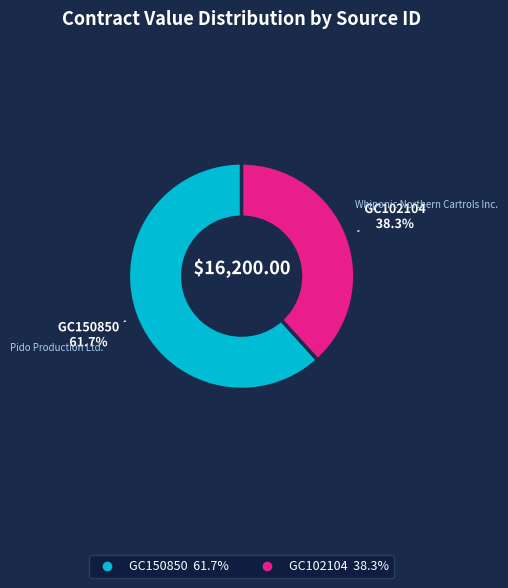

True or false: GC102104 accounts for 25% of the total.

False